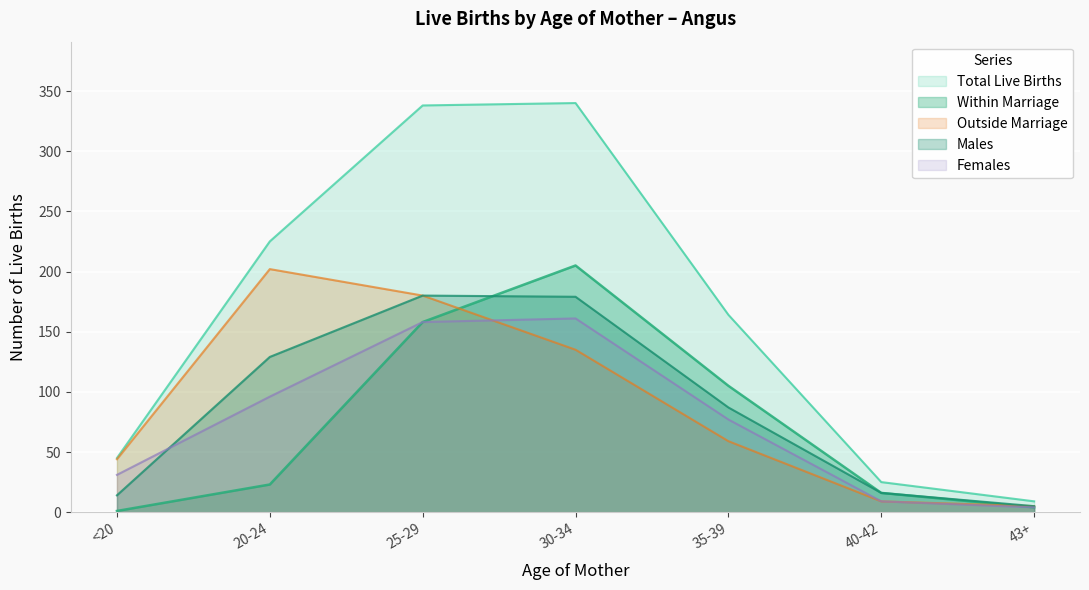

At which category is the sum across all series the highest?

30-34